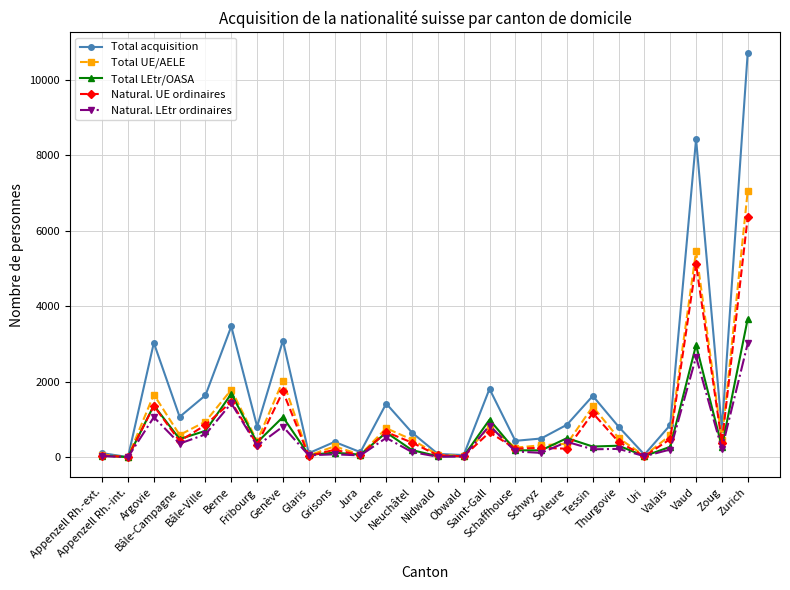

What are all the series names shown in the legend?

Total acquisition, Total UE/AELE, Total LEtr/OASA, Natural. UE ordinaires, Natural. LEtr ordinaires